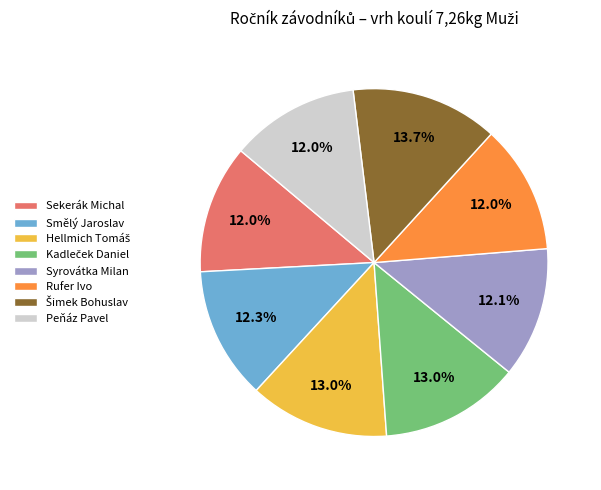

Is there any slice that represents more than half of the pie?

No